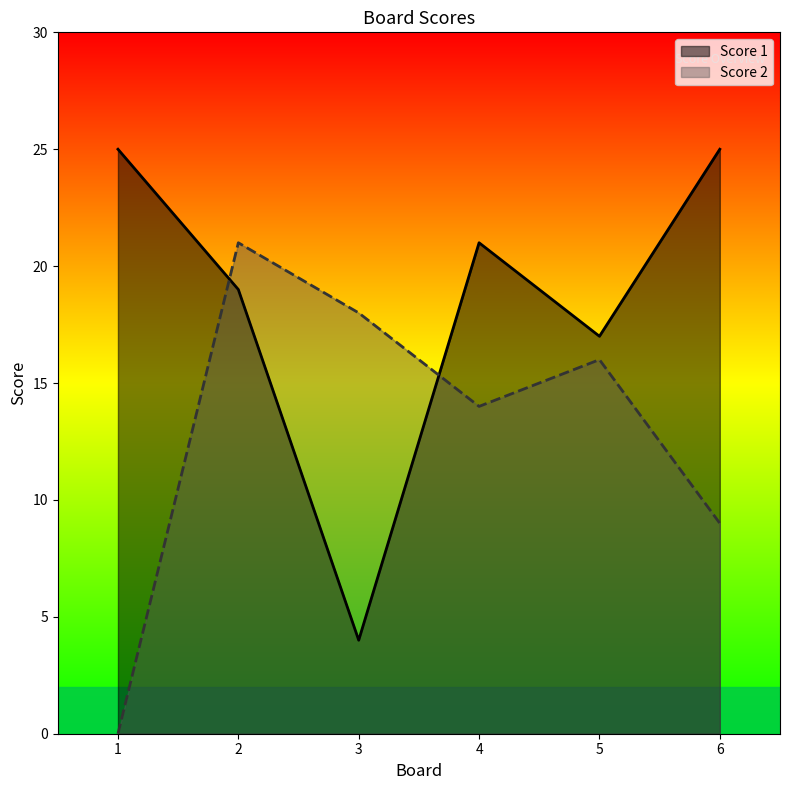

How many lines are shown in the chart?

2